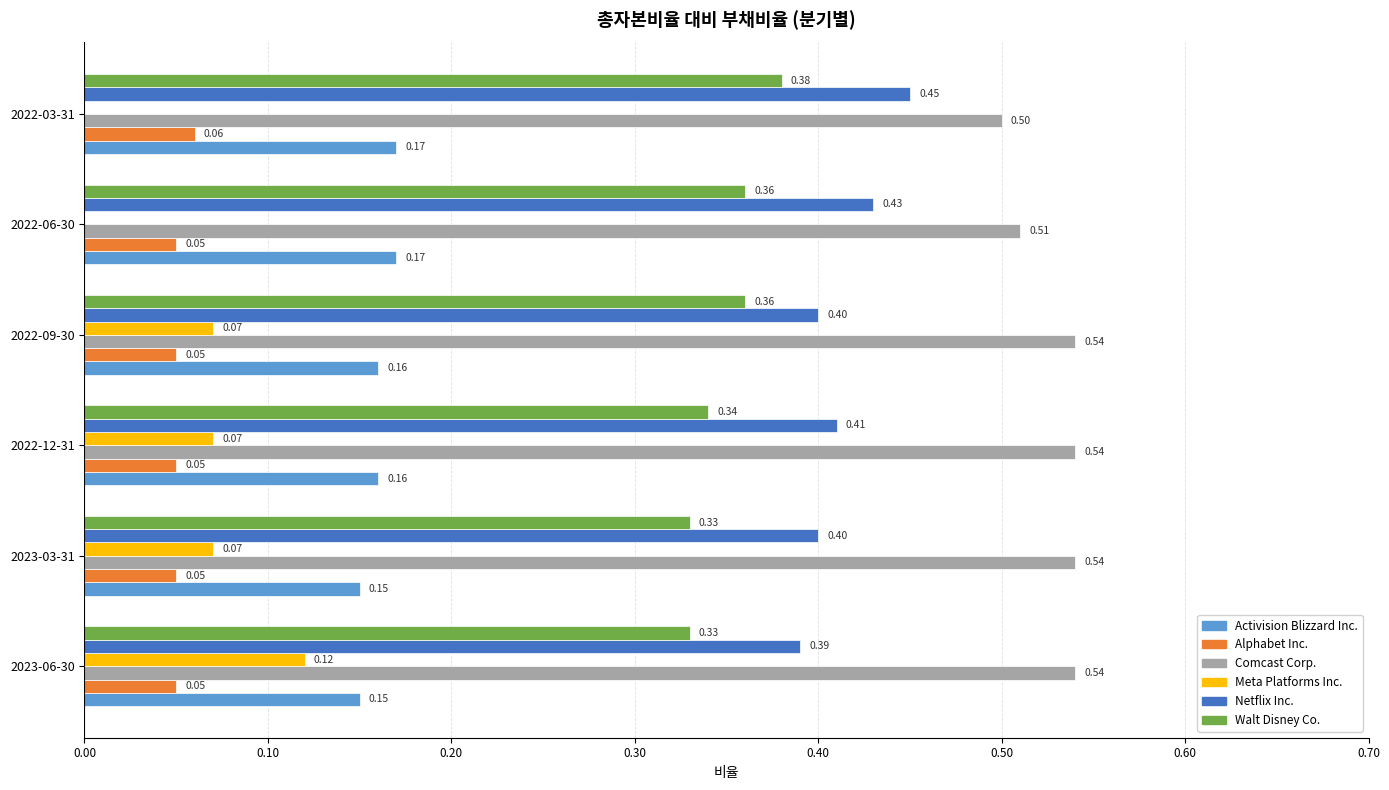

Between 2022-09-30 and 2022-06-30, which series saw the biggest shift?

Meta Platforms Inc.